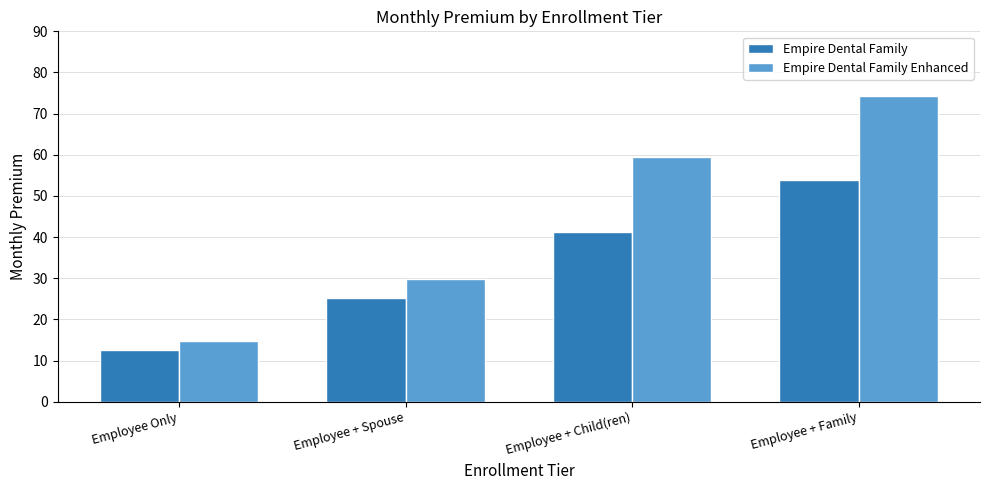

The Empire Dental Family series shows 41.3 at Employee + Child(ren). True or false?

True